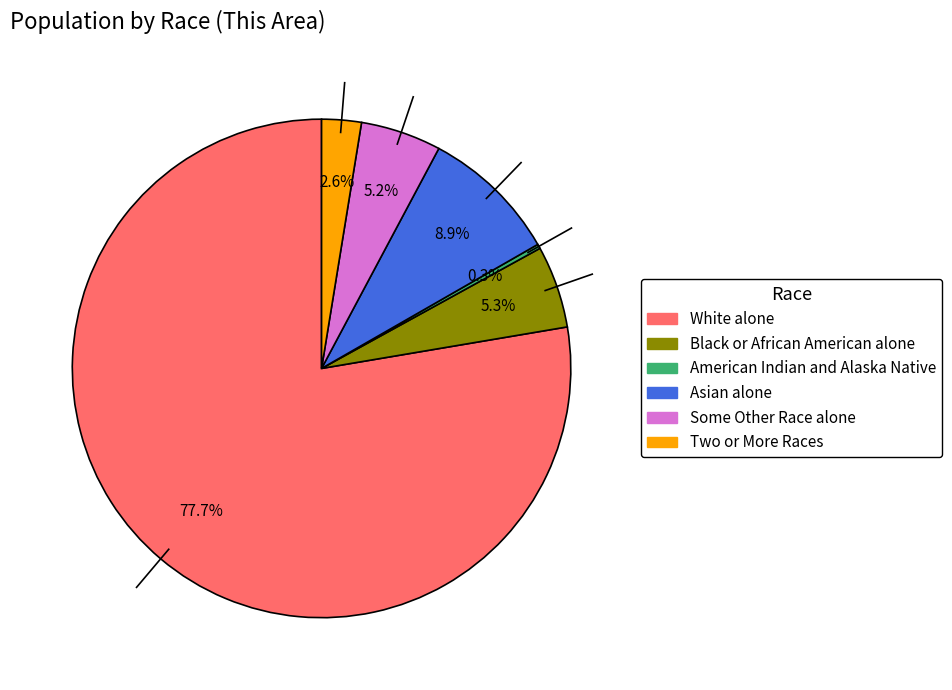

To the nearest percent, what percentage of the pie is White alone?

78%